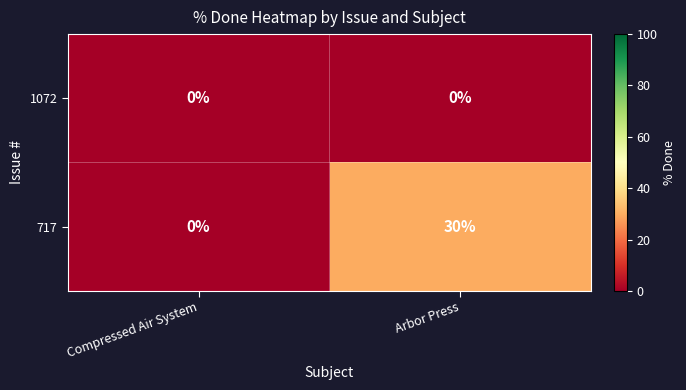

The 717 series shows 0 at Compressed Air System. True or false?

True